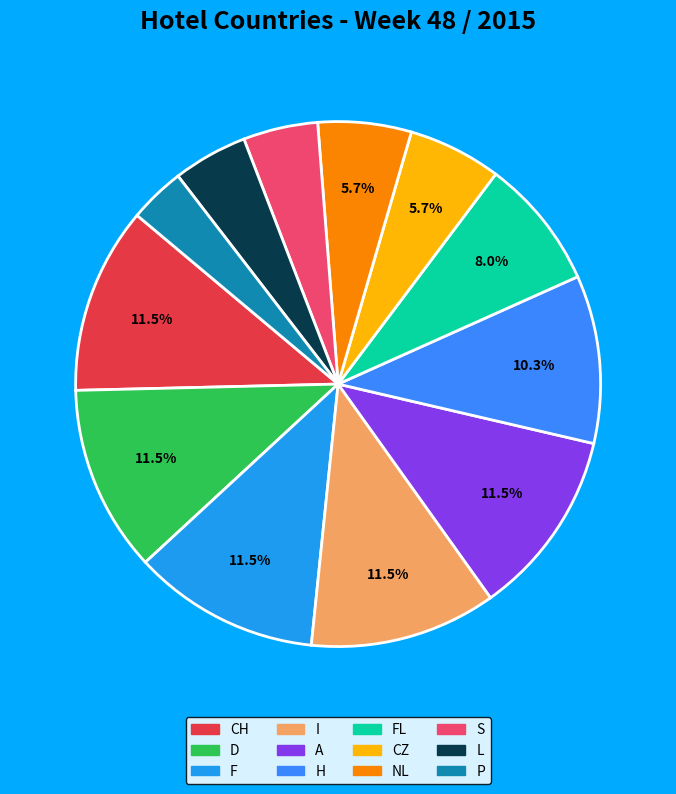

Count the number of slices in the pie.

12